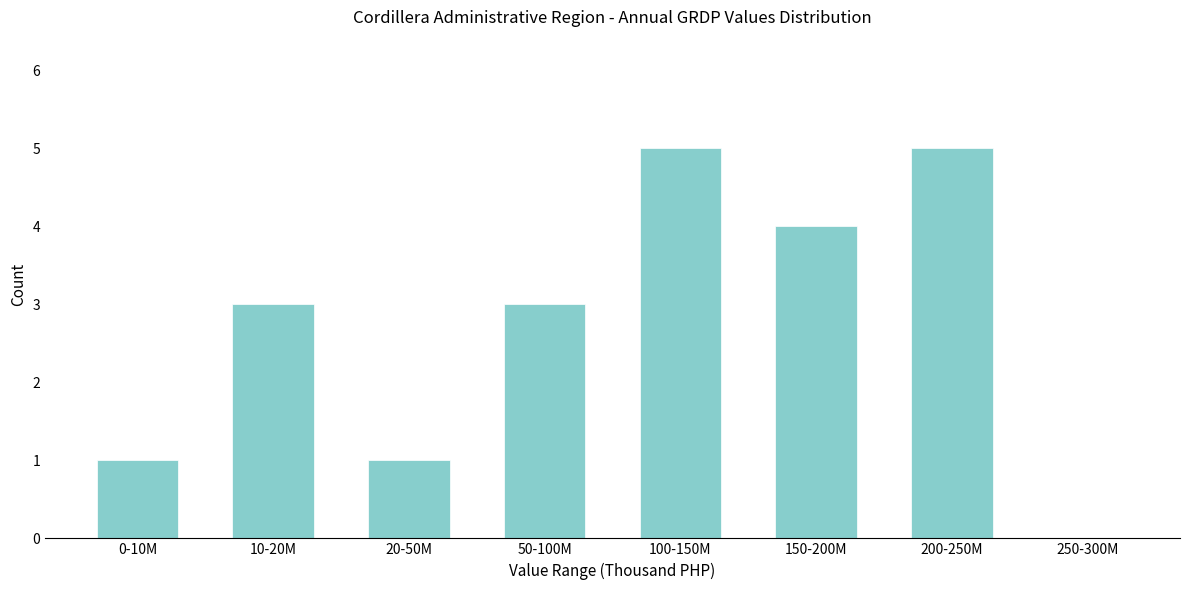

Reading right to left, transcribe all the data shown in this chart.

250-300M=0	200-250M=5	150-200M=4	100-150M=5	50-100M=3	20-50M=1	10-20M=3	0-10M=1